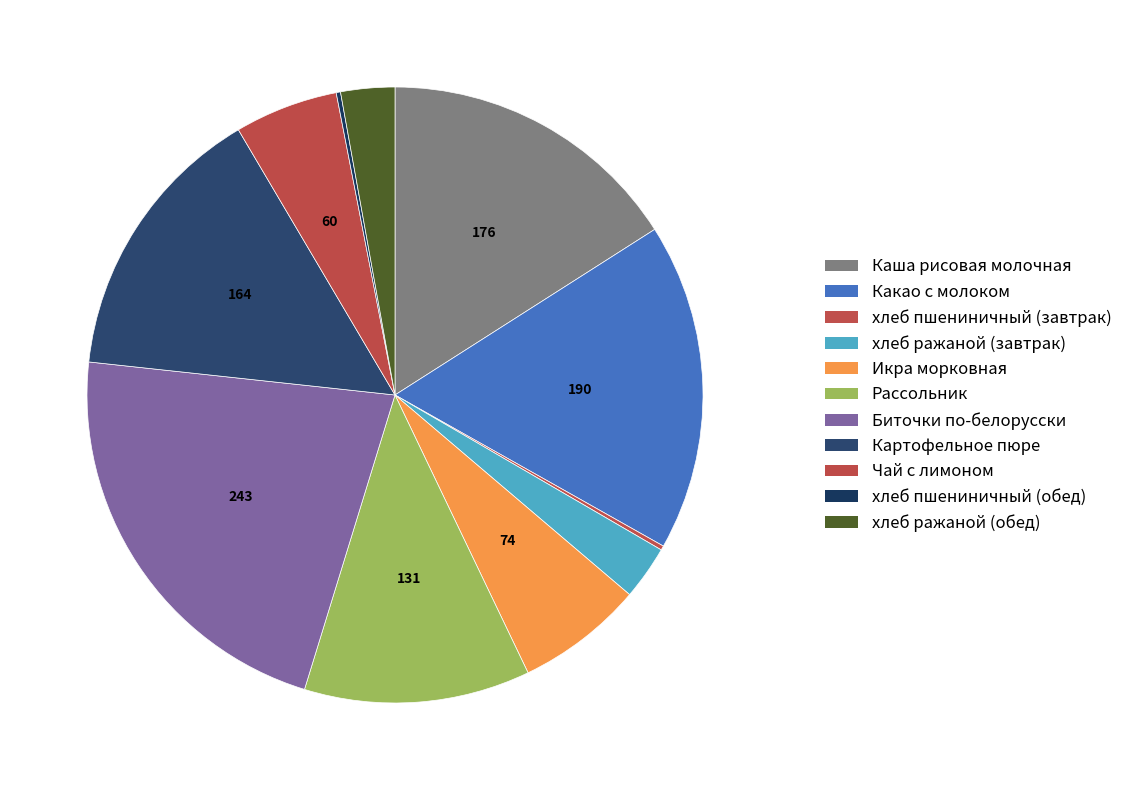

To the nearest percent, what is the difference between the largest and smallest slice percentages?

22%